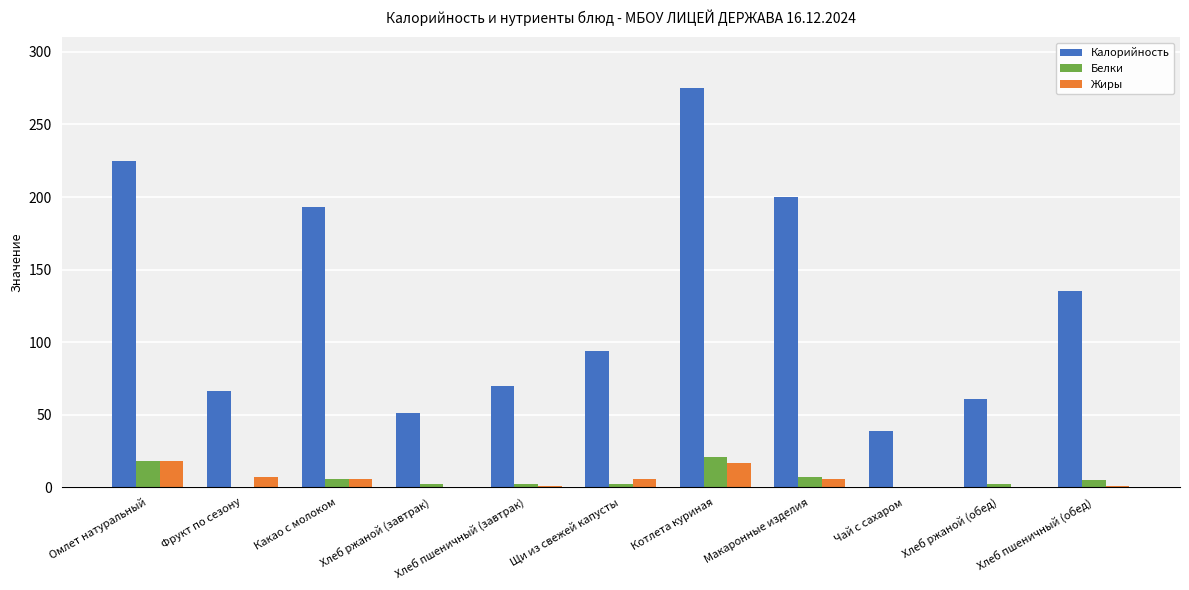

Which series changed the most between Фрукт по сезону and Щи из свежей капусты?

Калорийность